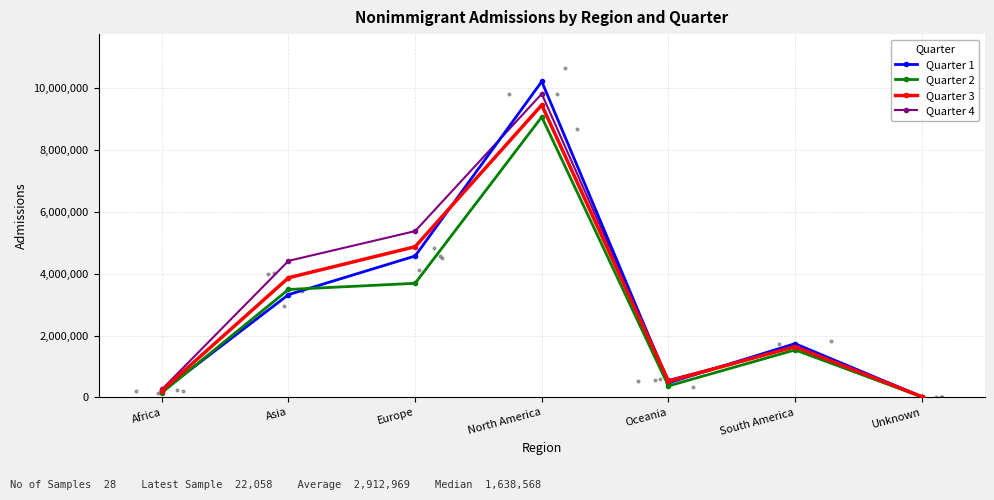

What are all the series names shown in the legend?

Quarter 1, Quarter 2, Quarter 3, Quarter 4